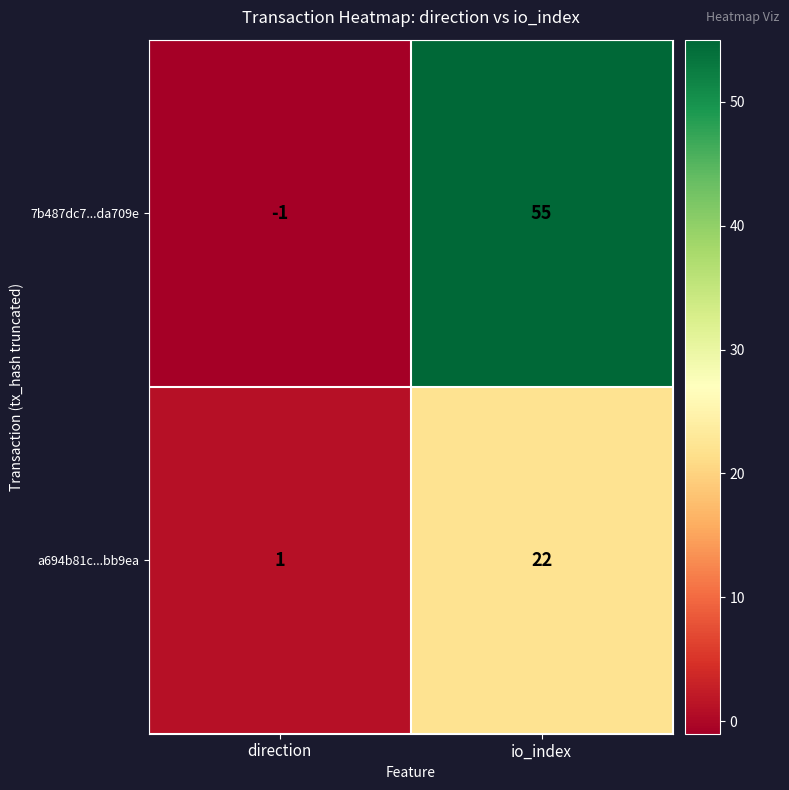

What is the sum of all 7b487dc7...da709e values?

54